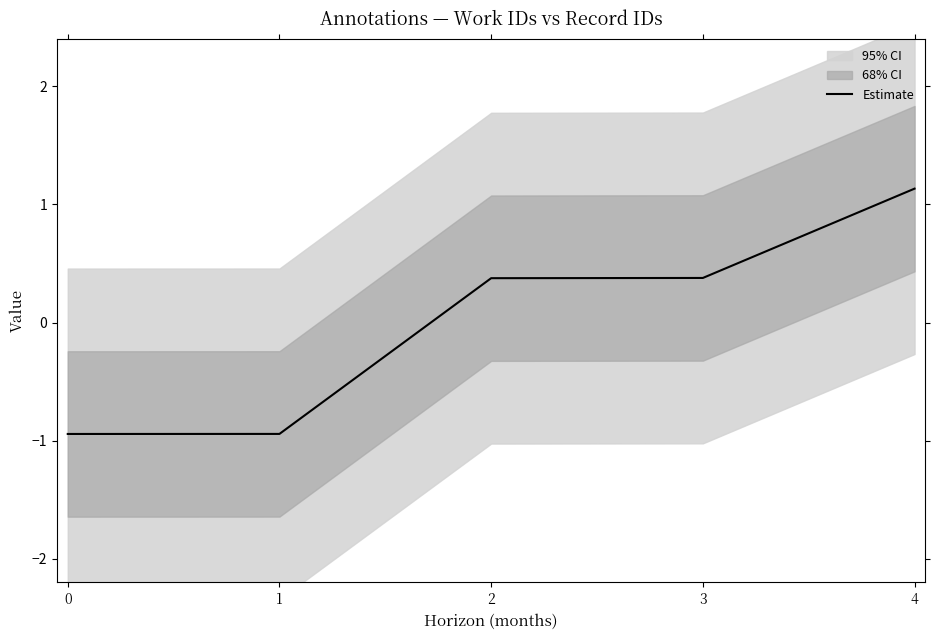

The chart shows a value of 1.1 at 4. True or false?

True